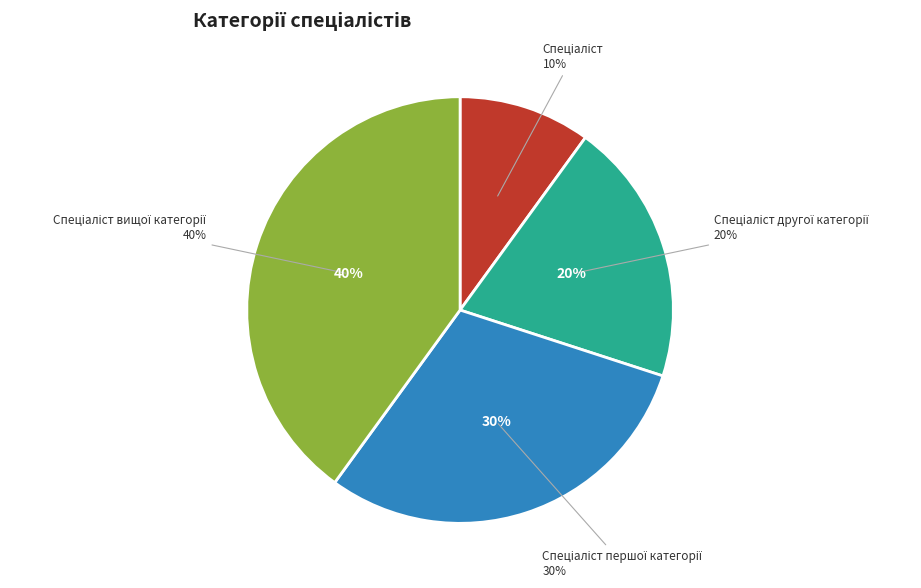

Does Спеціаліст вищої категорії account for over 50% of the chart?

No